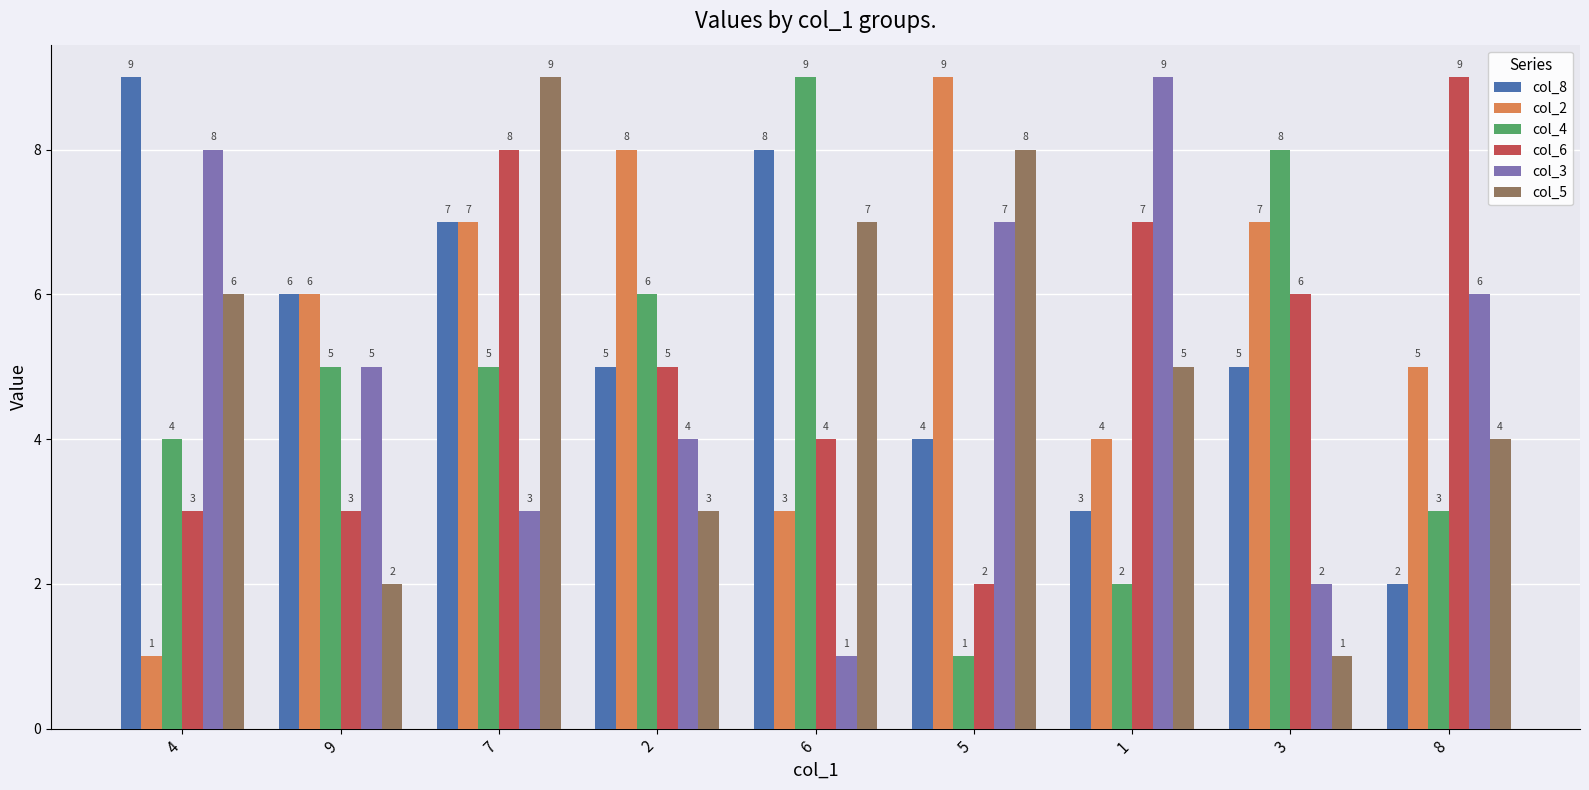

What is the value of the col_6 bar at the 8th from the left?

6